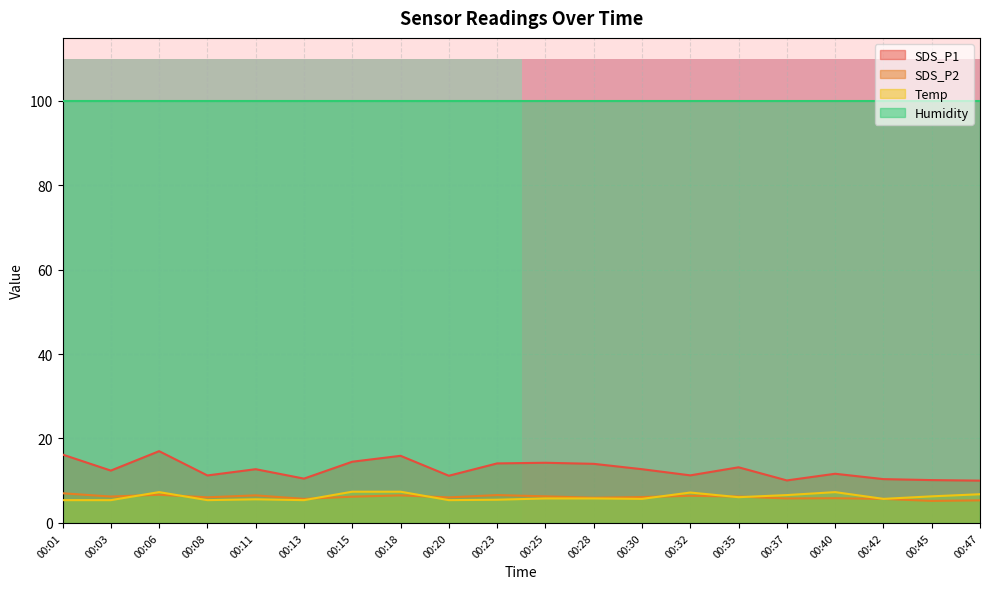

True or false: SDS_P1 and Temp intersect in this chart.

False